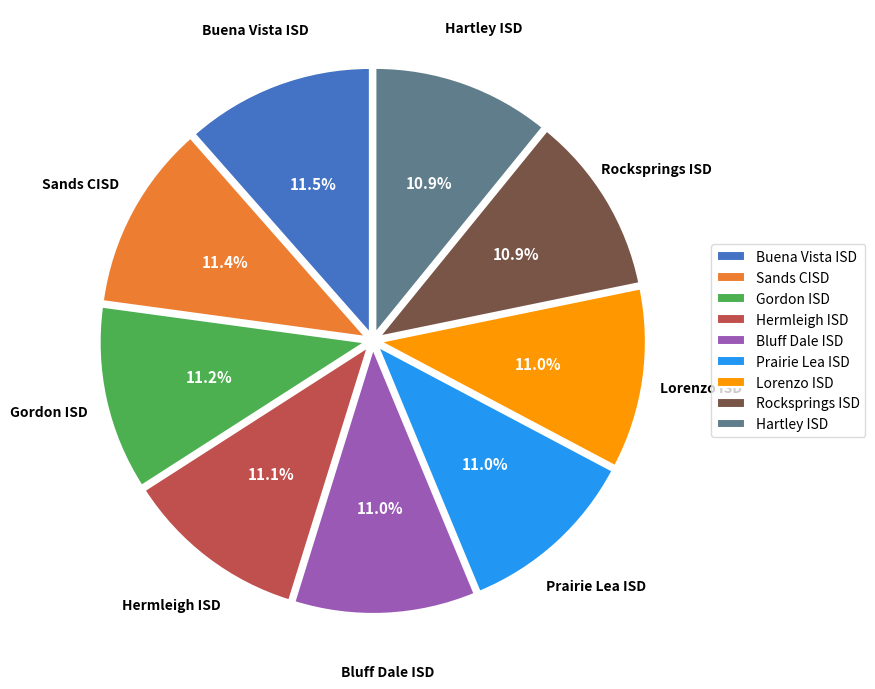

Does Sands CISD represent more than half of the total?

No